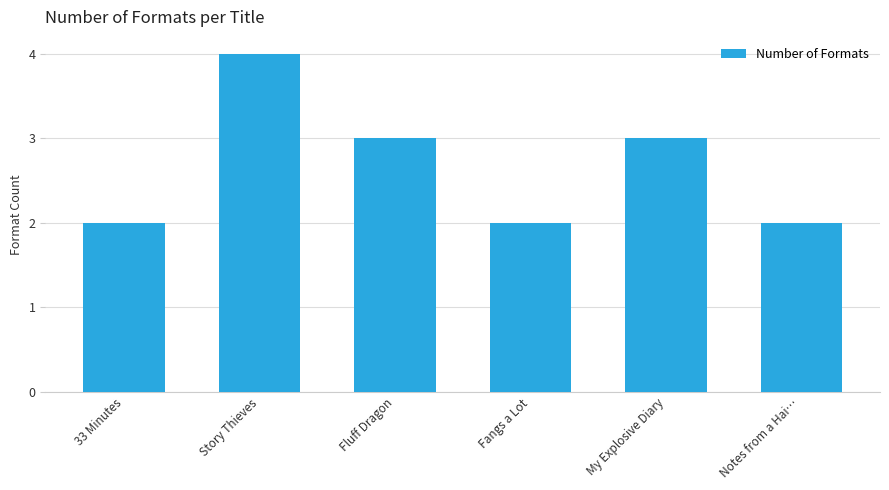

What position from the left is My Explosive Diary?

5